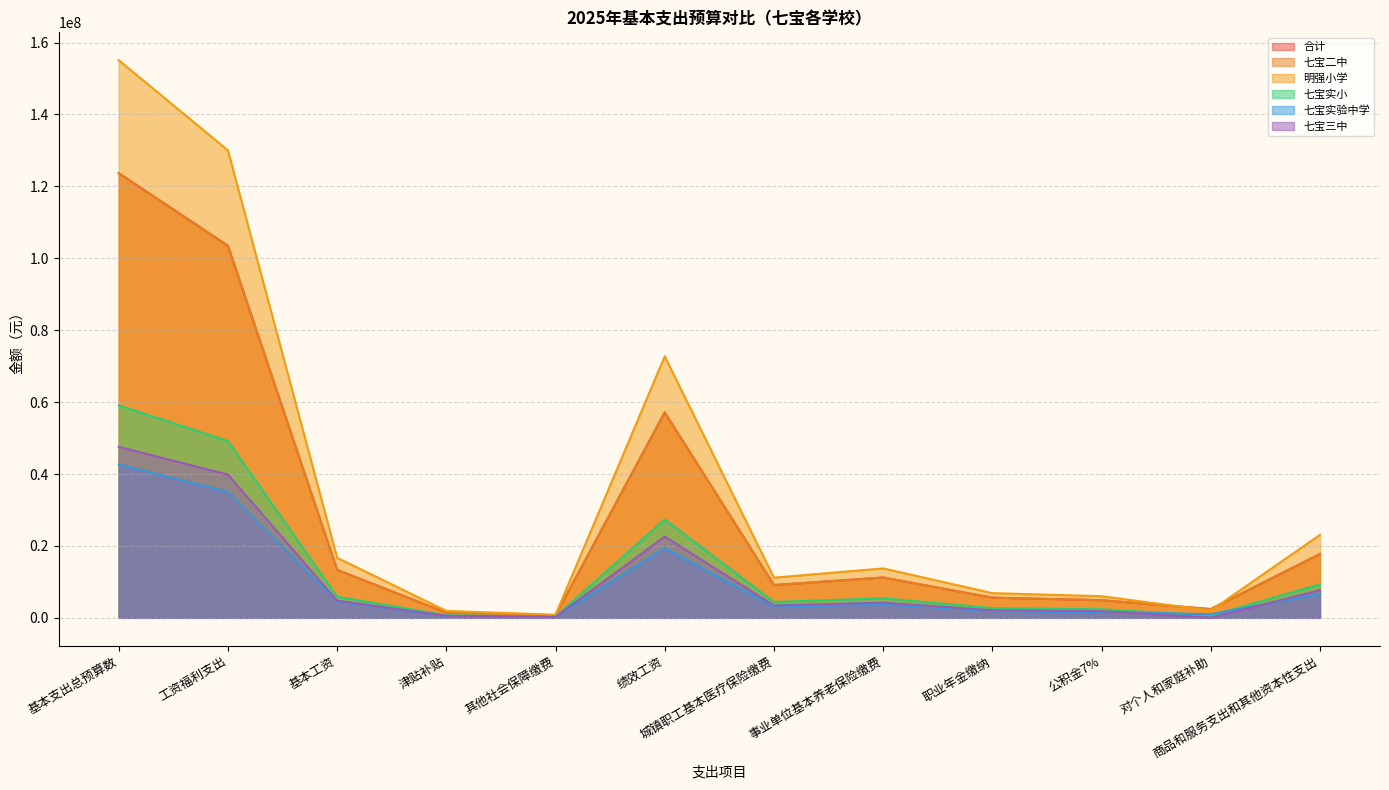

Which series has the largest total across all categories?

明强小学